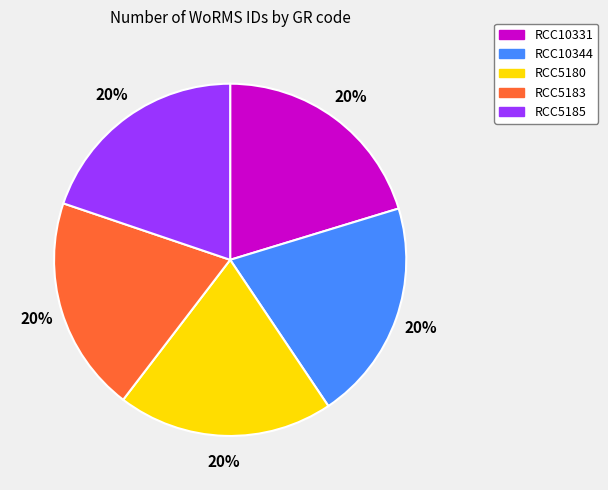

Count the number of slices in the pie.

5